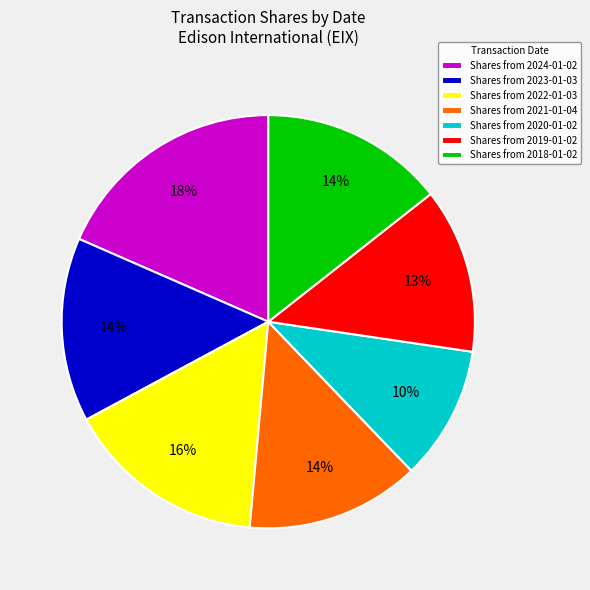

To the nearest percent, what is the difference between the largest and smallest slice percentages?

8%